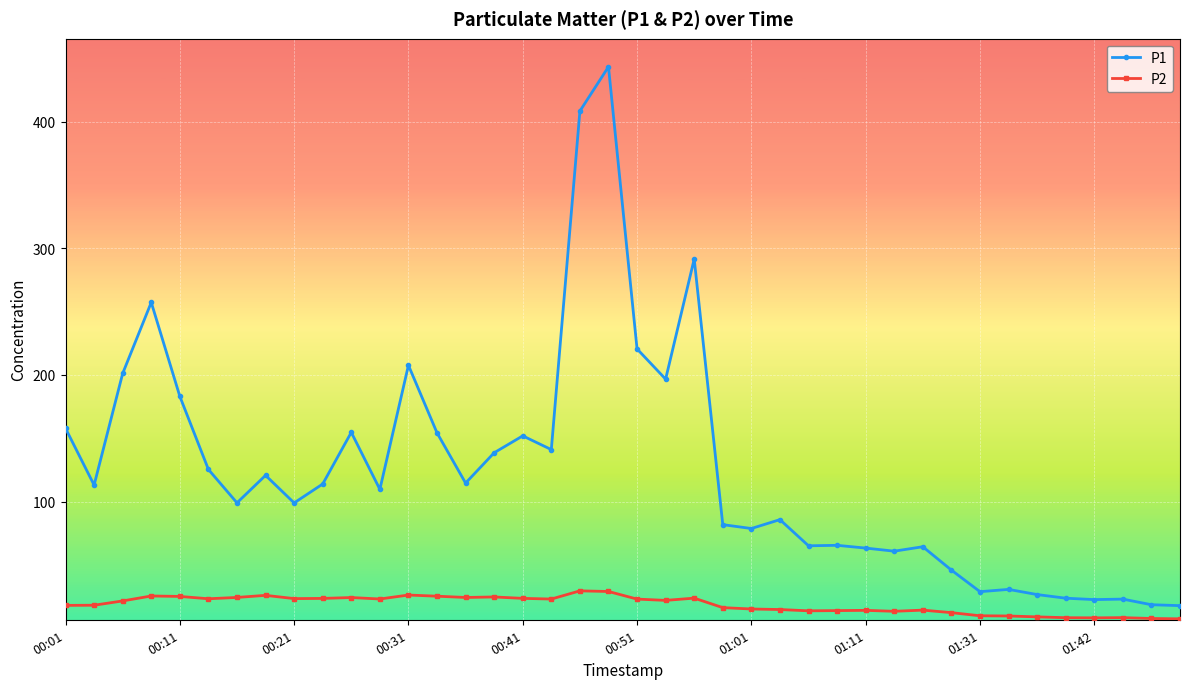

Which series has the largest total across all categories?

P1